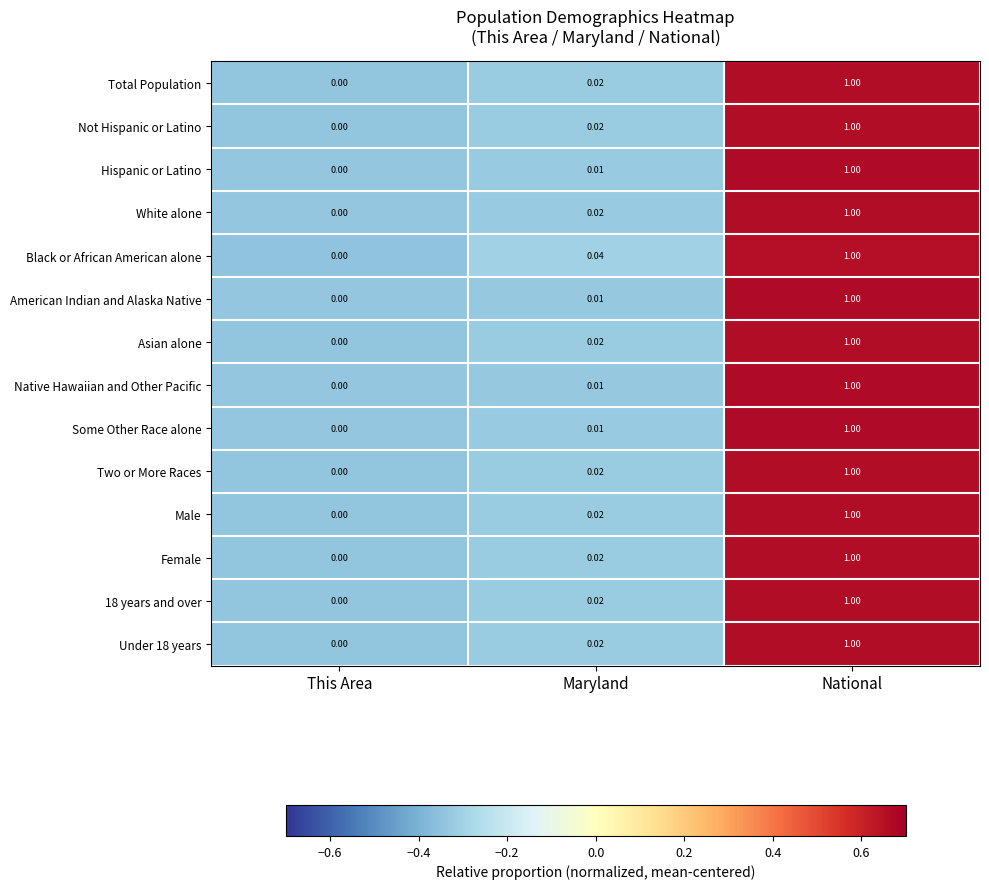

What is the maximum value shown in the chart?

1.0